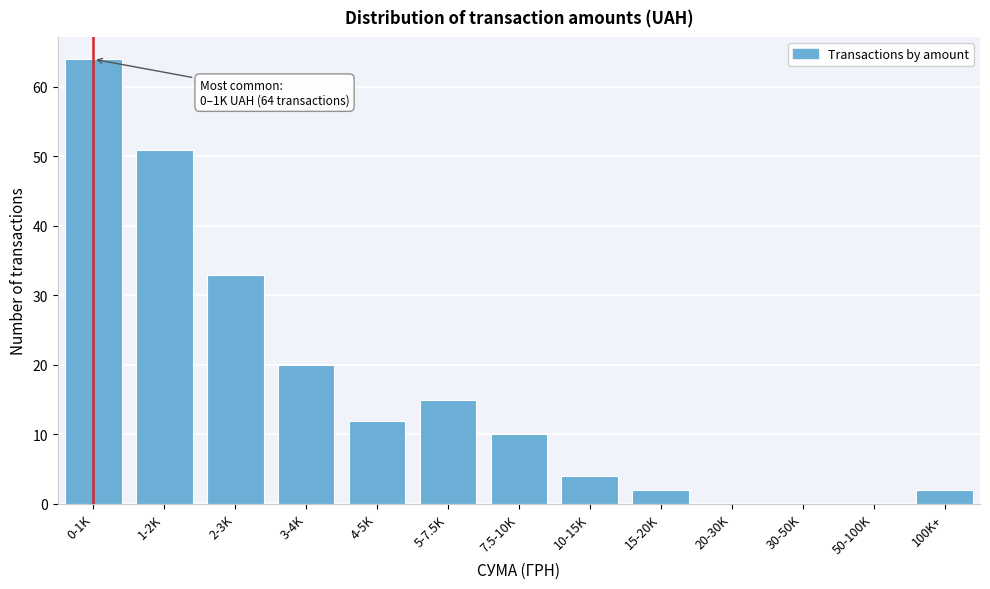

Reading left to right, transcribe all the data shown in this chart.

0-1K=64	1-2K=51	2-3K=33	3-4K=20	4-5K=12	5-7.5K=15	7.5-10K=10	10-15K=4	15-20K=2	20-30K=0	30-50K=0	50-100K=0	100K+=2